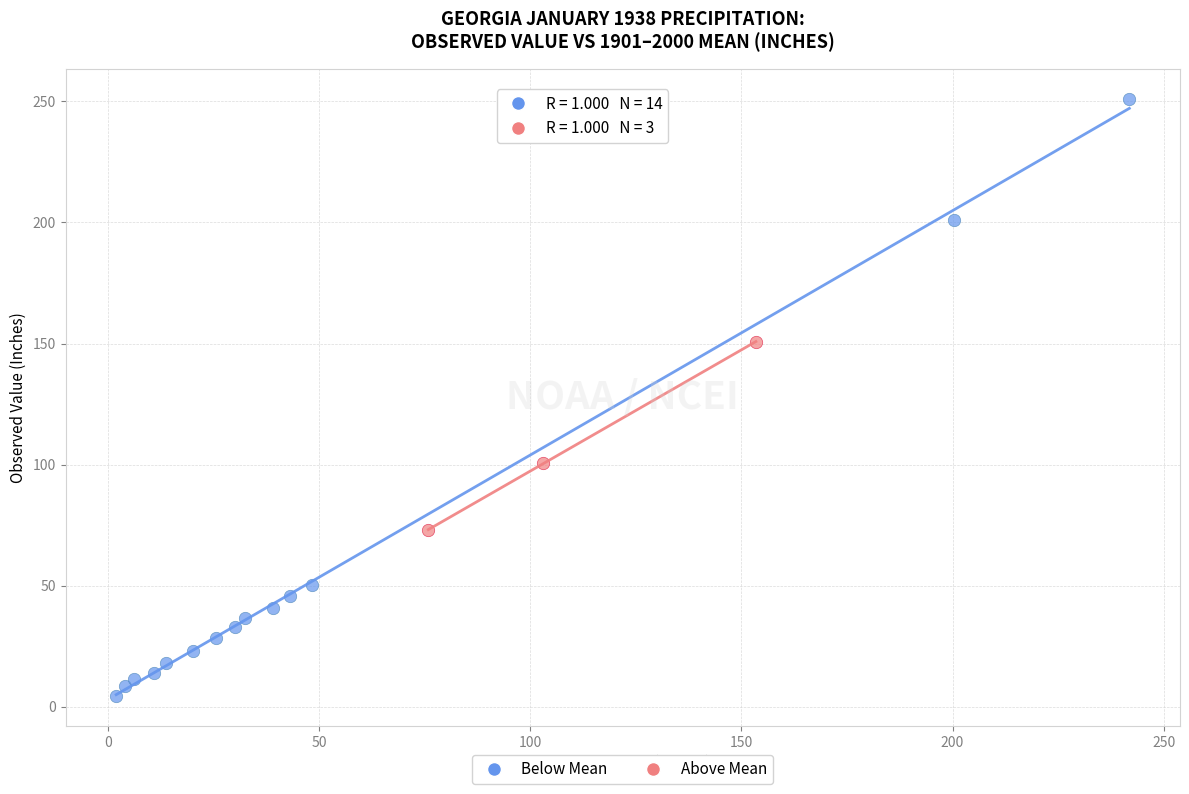

Which series reaches the minimum Y coordinate?

Below Mean